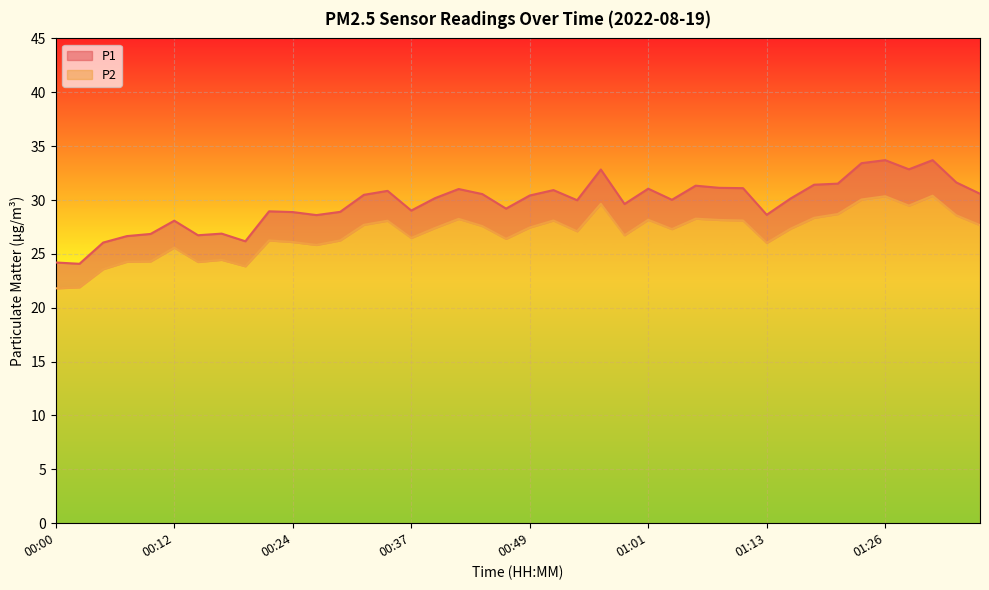

How many interior local valleys does the P2 series have?

10